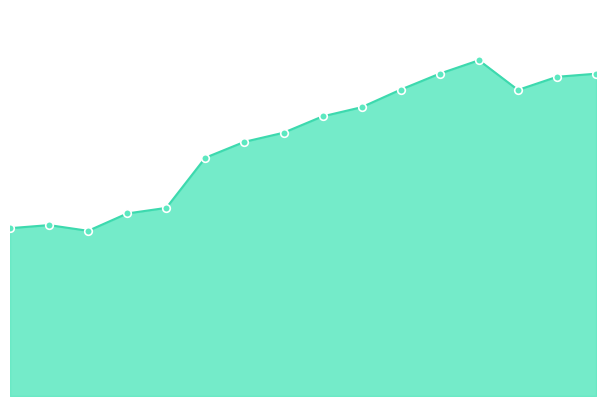

How many lines are shown in the chart?

1